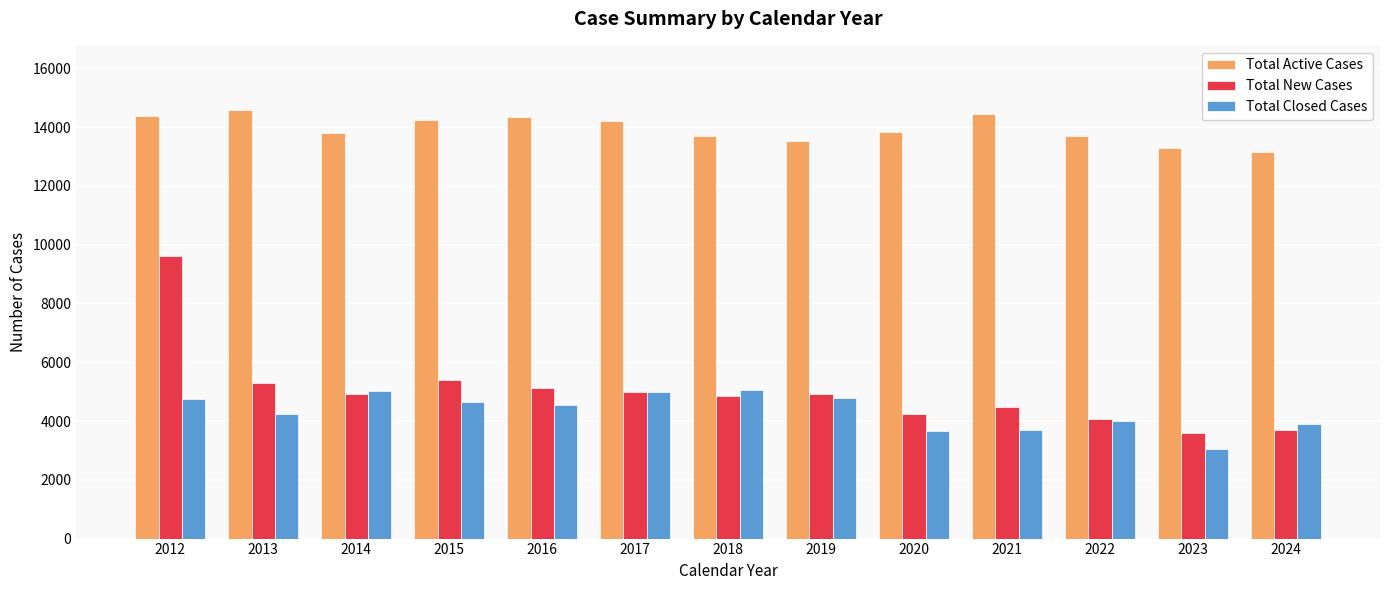

How many bars are there in total?

39